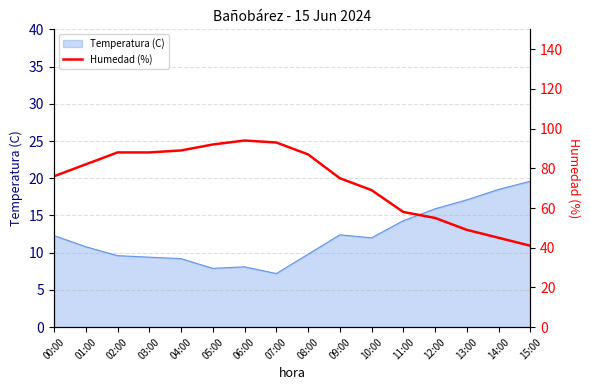

At which label does Temperatura (C) reach its peak?

15:00